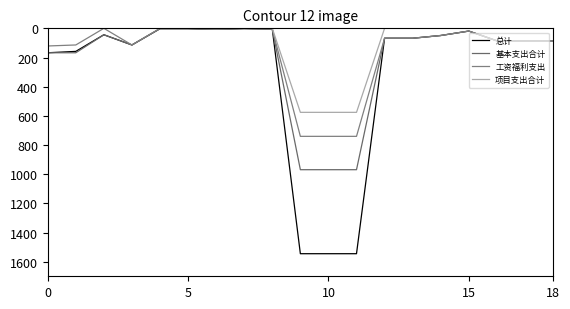

What is the label of the 7th point from the left?

6